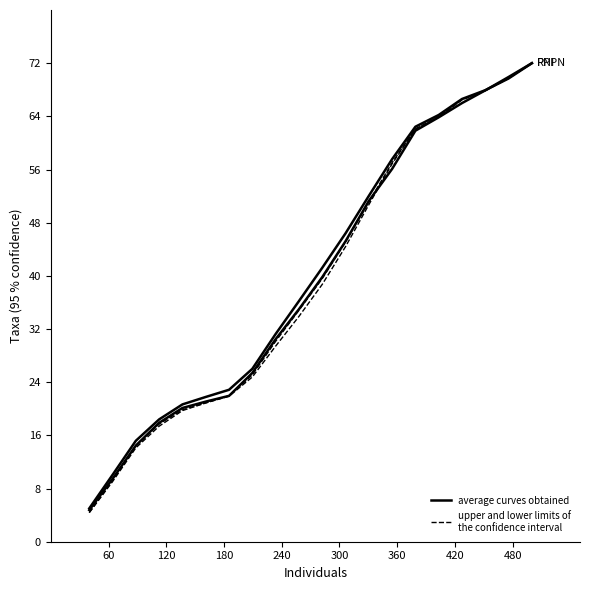

Is this an area chart (filled region under the line)?

No